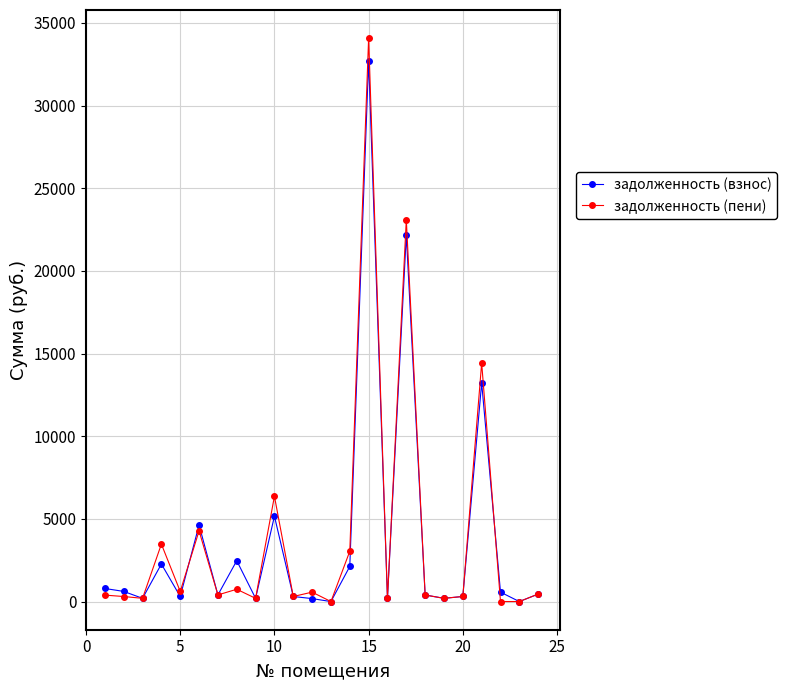

Which series has the widest spread of values?

задолженность (пени)